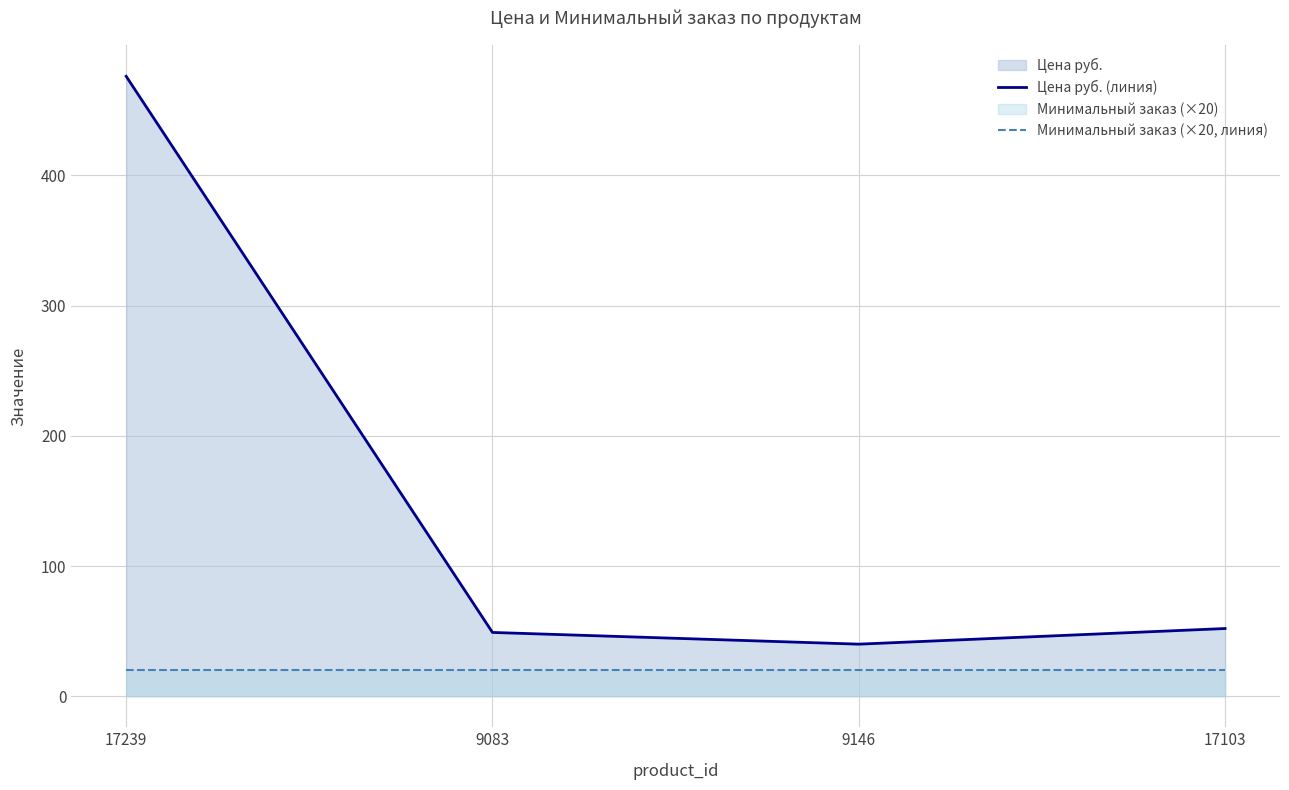

What is the label of the 4th point from the right?

17239